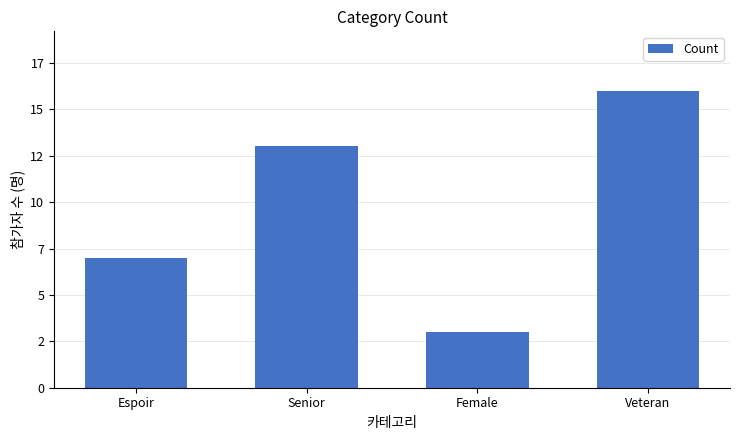

What is the value of the 1st bar from the left?

7